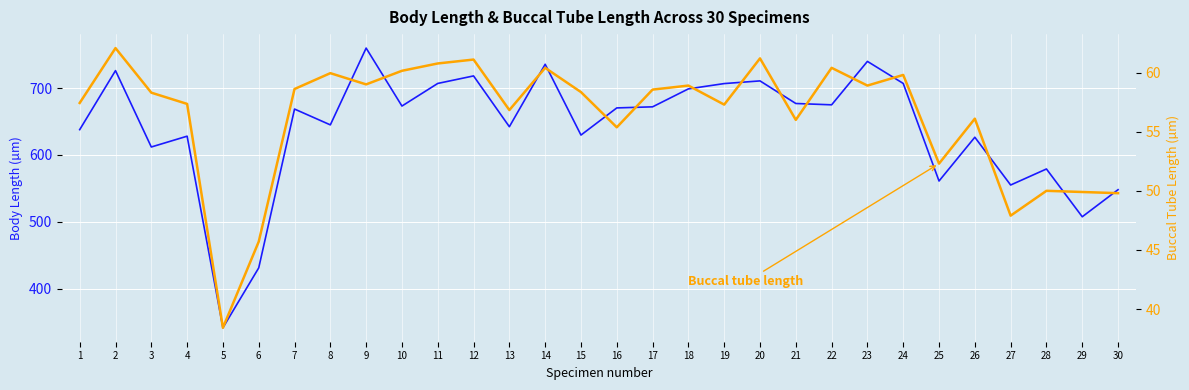

What is the value of the Body length point at the 9th from the left?

759.9